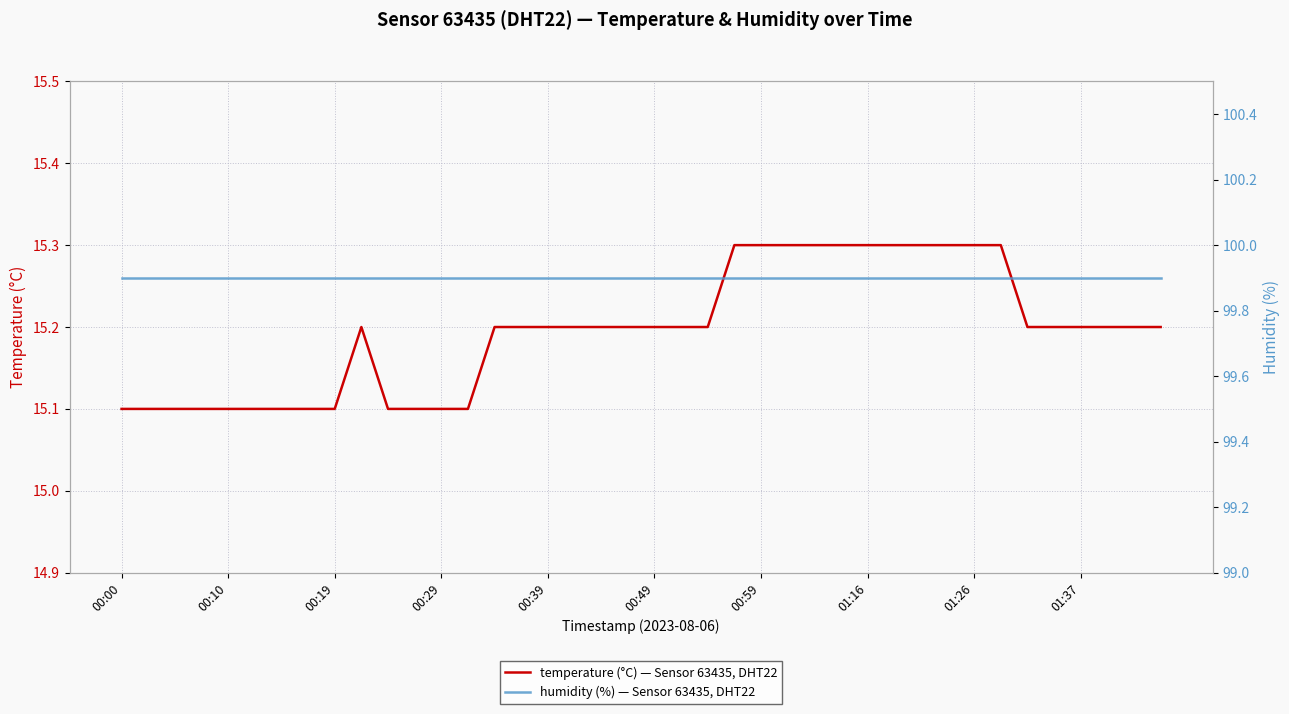

List the series in order of their overall mean, lowest first.

temperature (°C) — Sensor 63435, DHT22, humidity (%) — Sensor 63435, DHT22